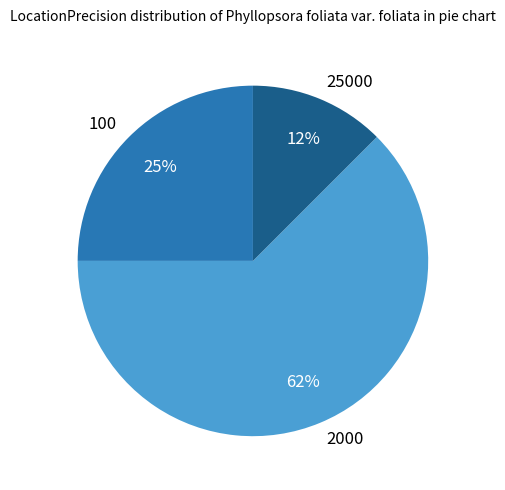

Do 2000 and 25000 together represent more than half of the pie?

Yes